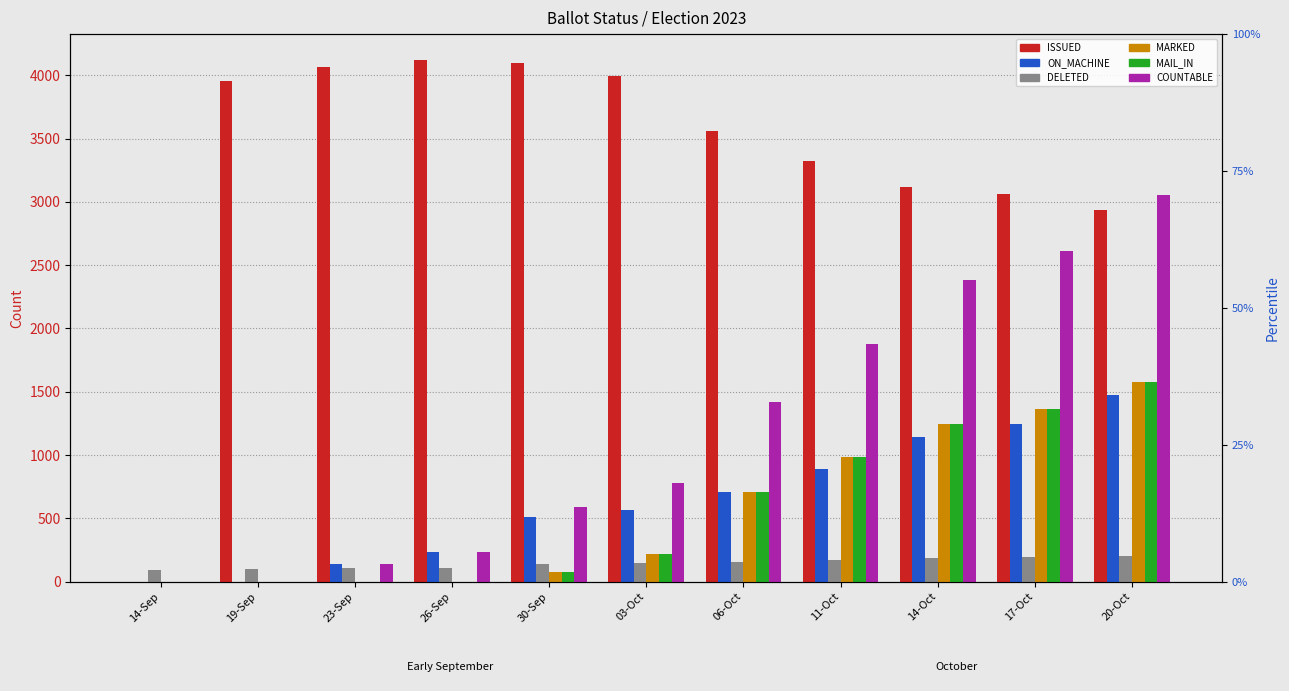

How many groups of bars are there?

11